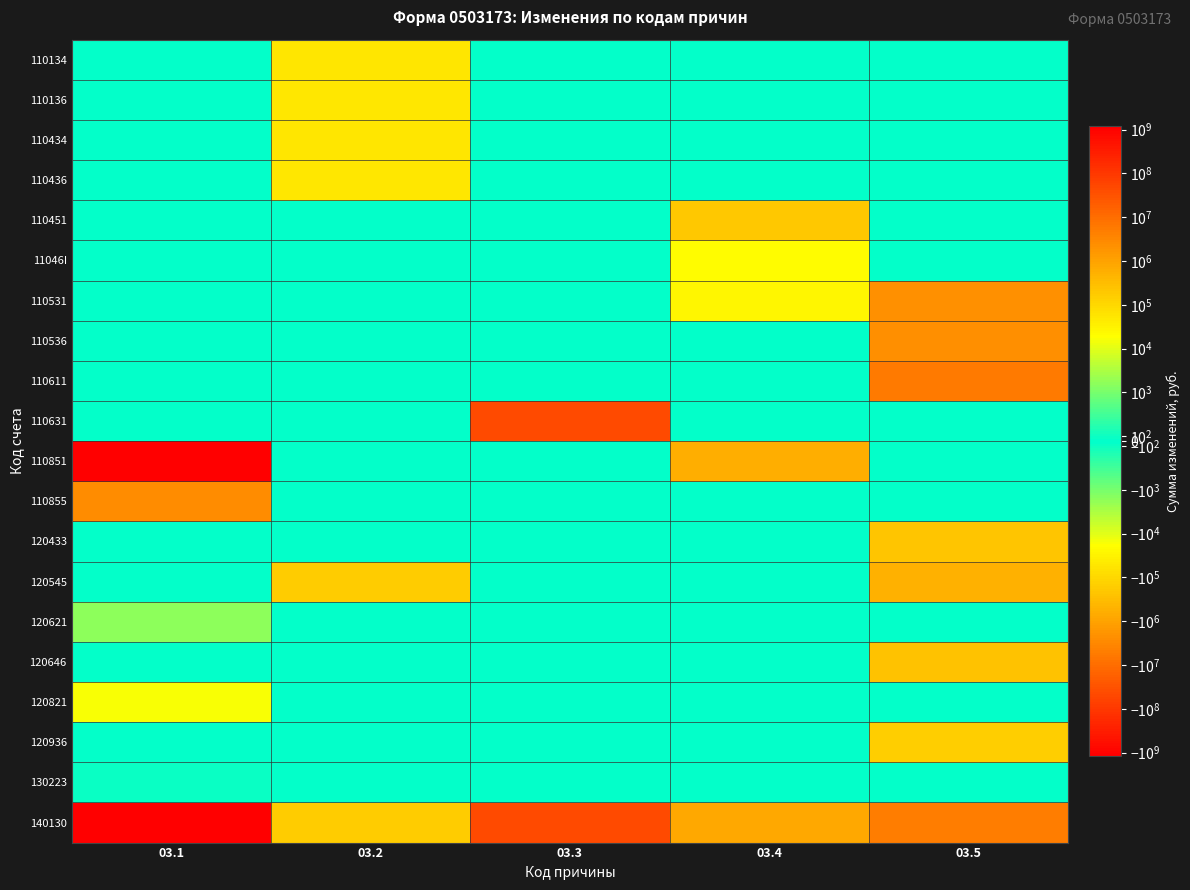

At which category is the sum across all series the highest?

03.1